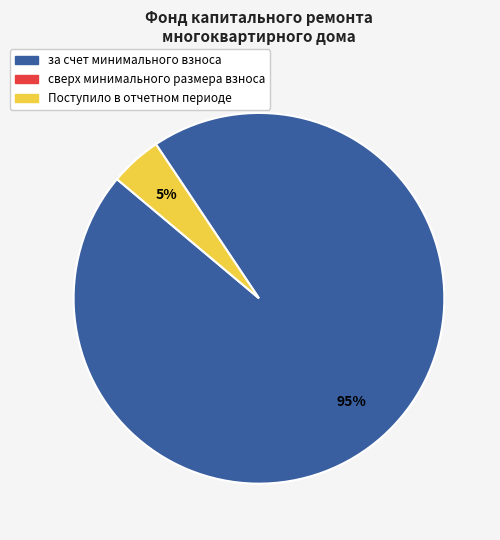

To the nearest percent, what is the average slice percentage?

50%